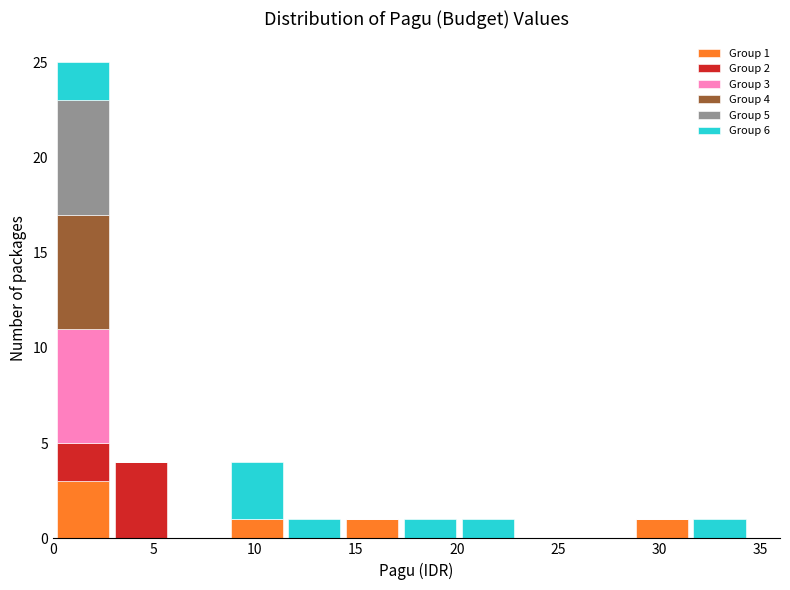

Which range on the x-axis has the tallest stacked bar (by total height)?

0.0 to 3.0